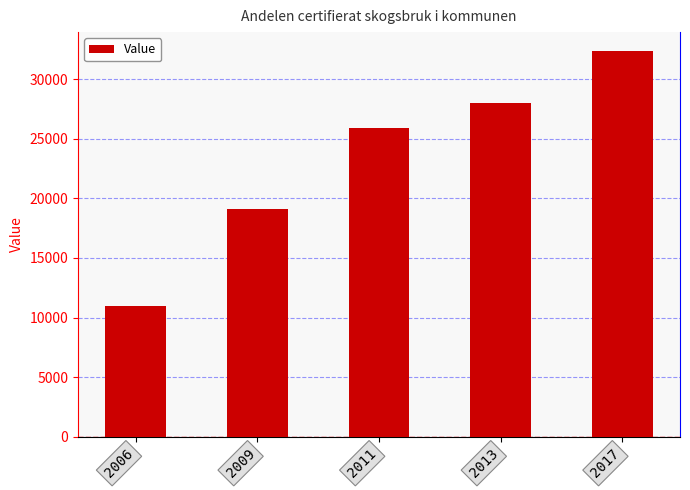

What is the maximum value shown in the chart?

32343